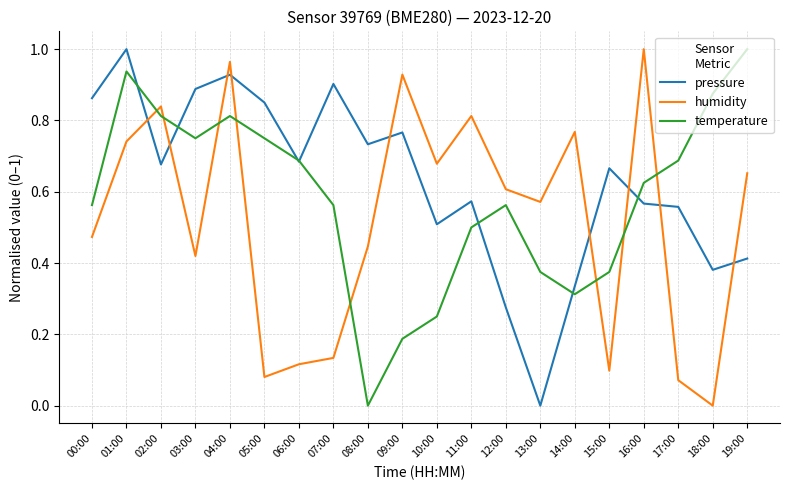

How many interior local peaks does the temperature series have?

3